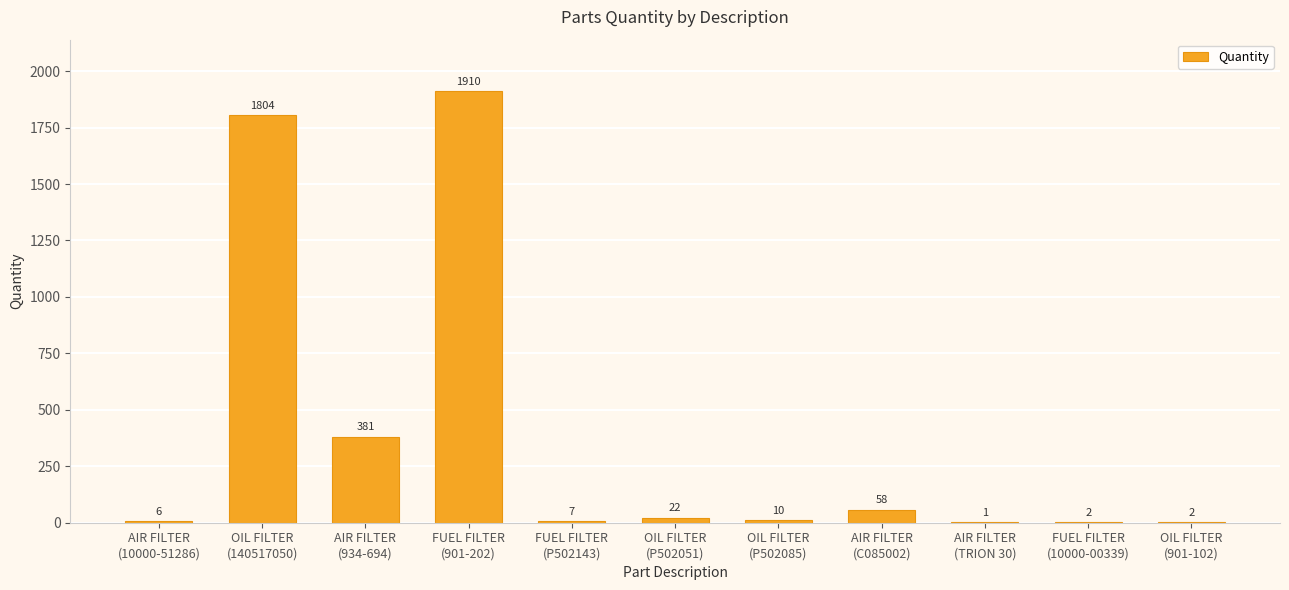

What is the greatest value displayed?

1910